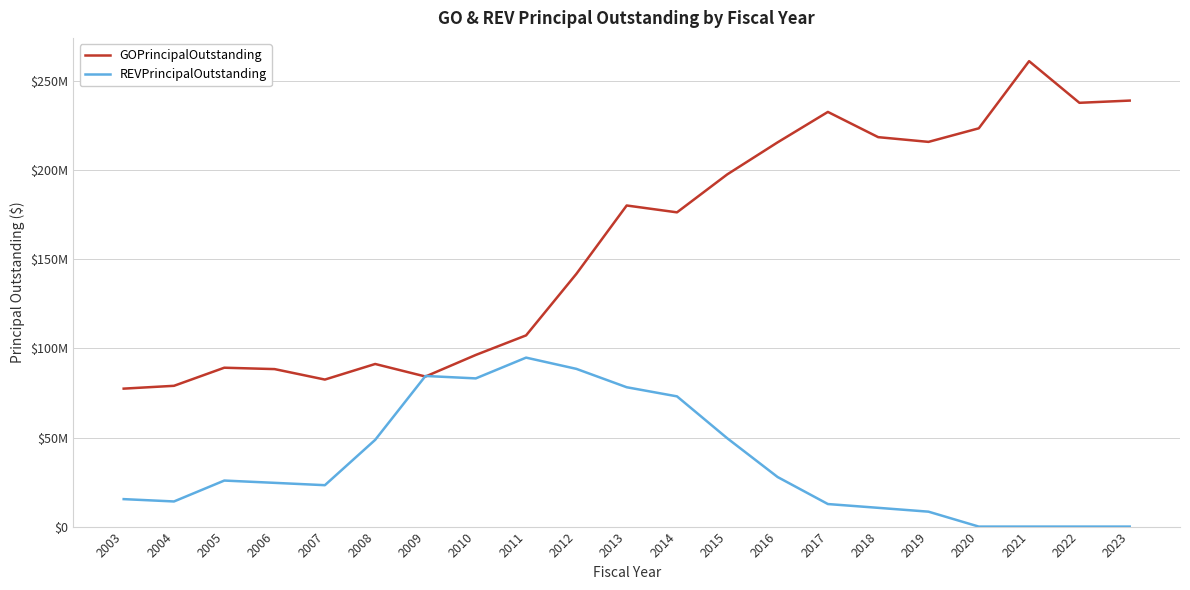

At which label does GOPrincipalOutstanding reach its minimum?

2003